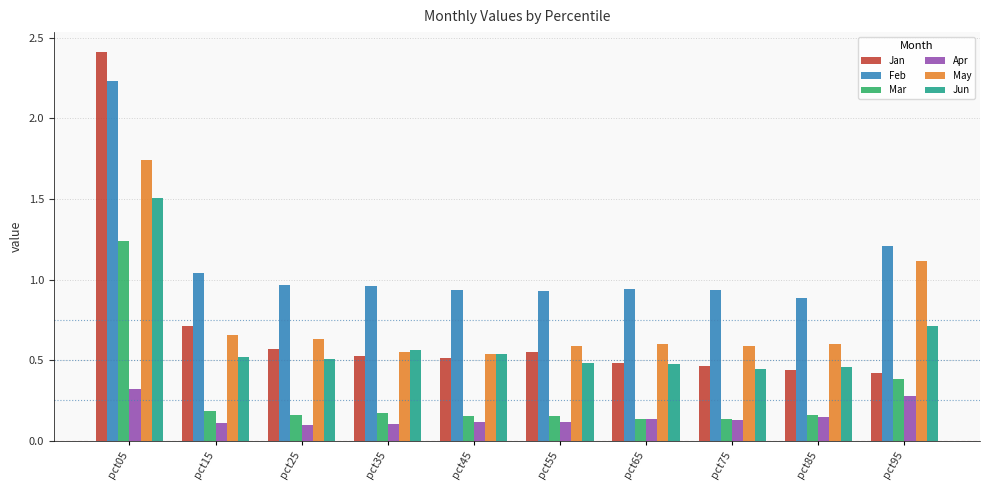

Which category has the highest value across all series?

pct05